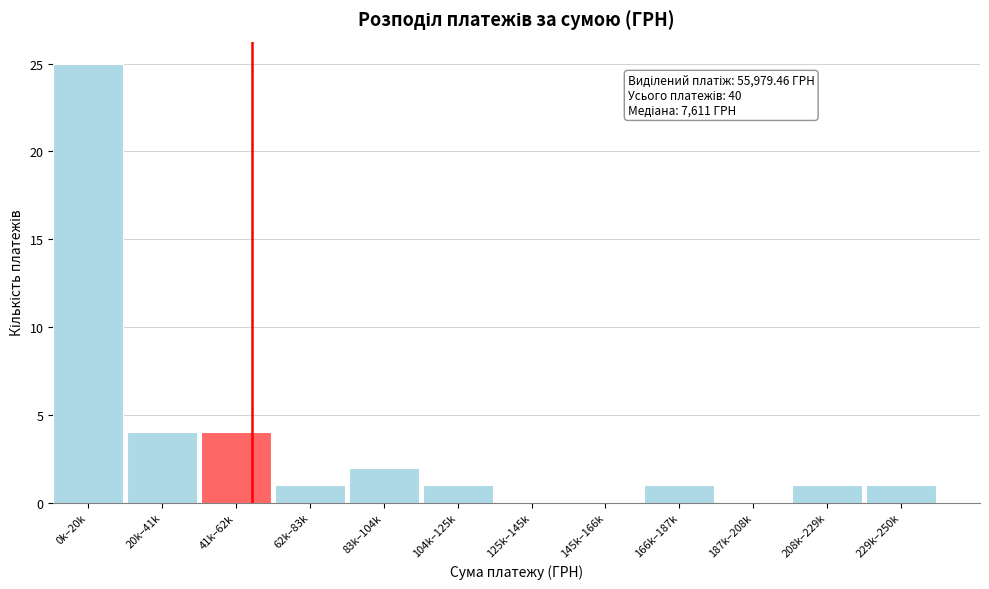

Reading left to right, what are all the values shown in this chart?

0k–20k=25	20k–41k=4	41k–62k=4	62k–83k=1	83k–104k=2	104k–125k=1	125k–145k=0	145k–166k=0	166k–187k=1	187k–208k=0	208k–229k=1	229k–250k=1